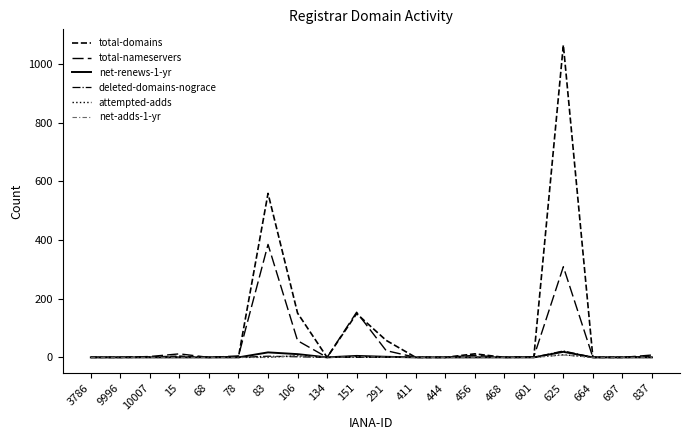

Is this an area chart (filled region under the line)?

No